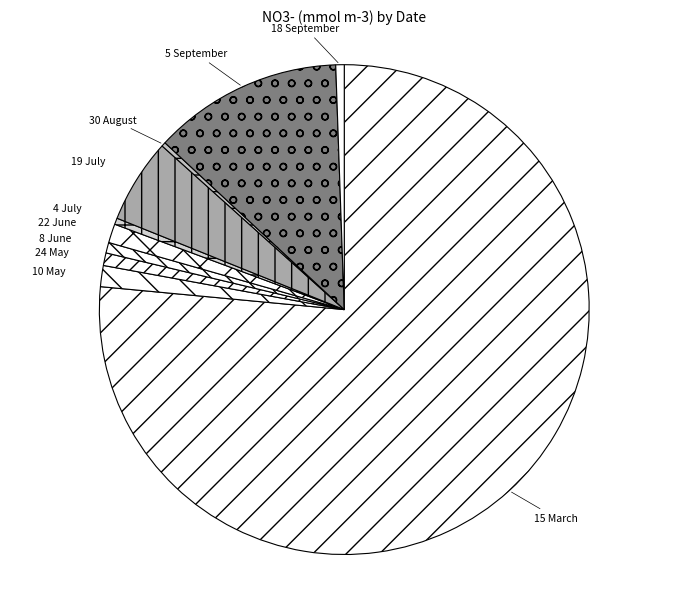

How many slices are in this pie chart?

10